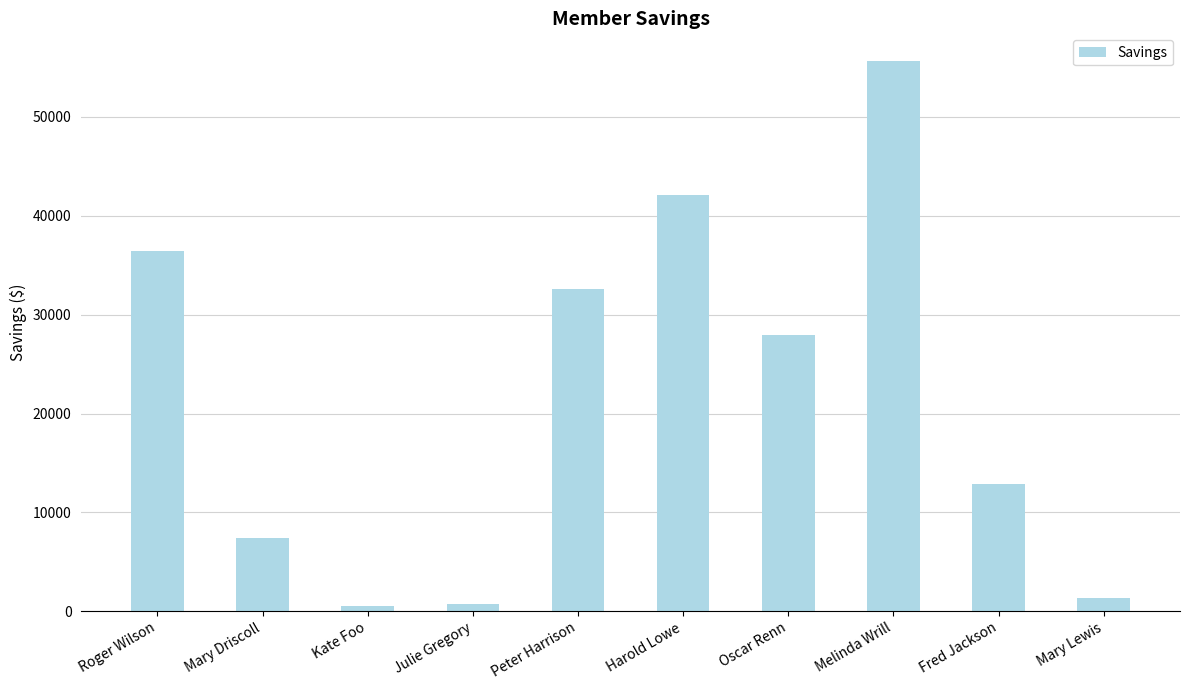

The chart shows a value of 21023.6 at Fred Jackson. True or false?

False